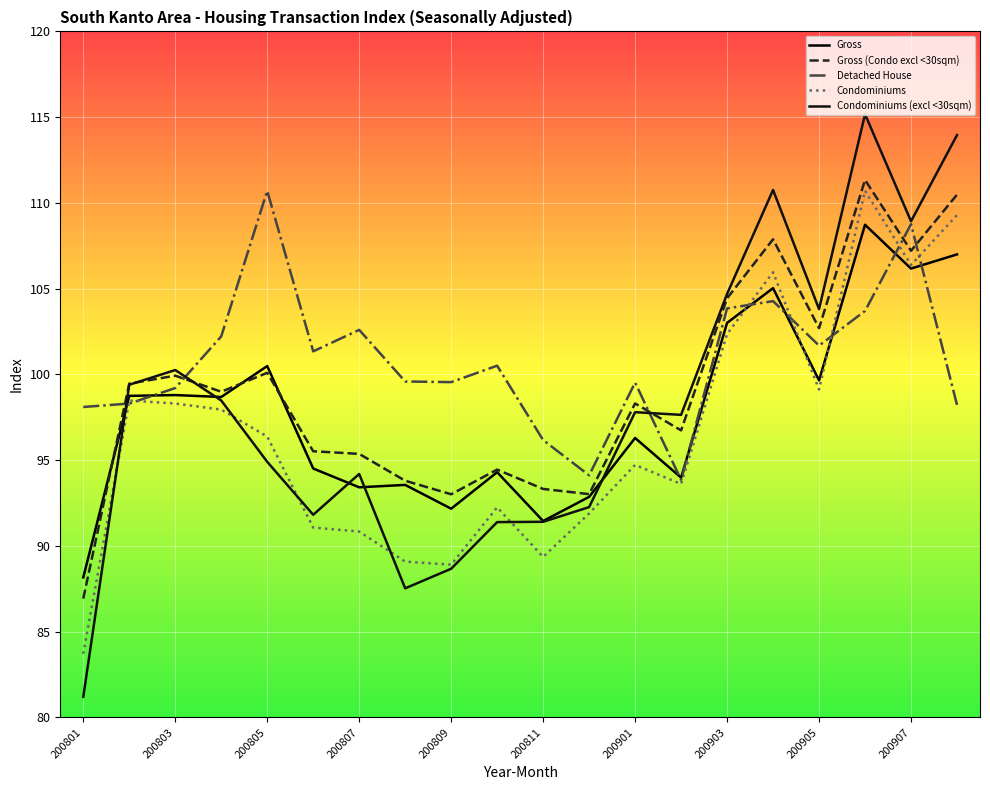

How many lines are shown in the chart?

5